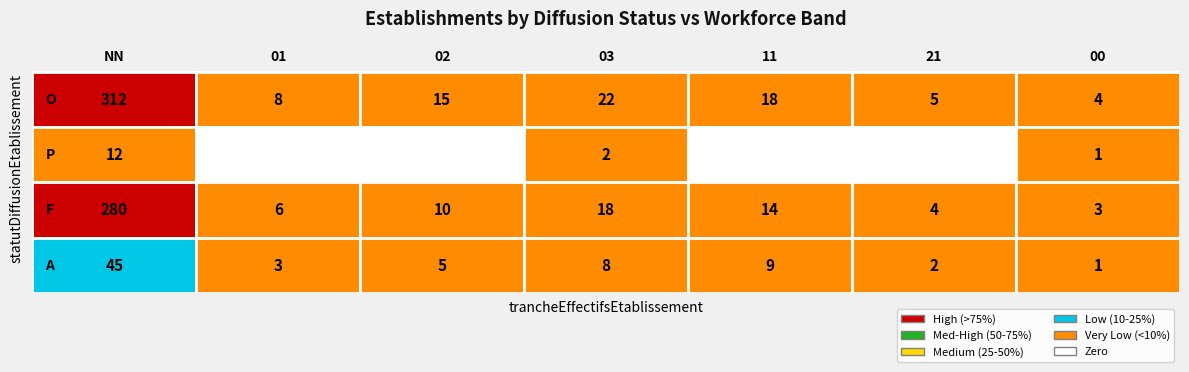

How many values in P are above zero?

3